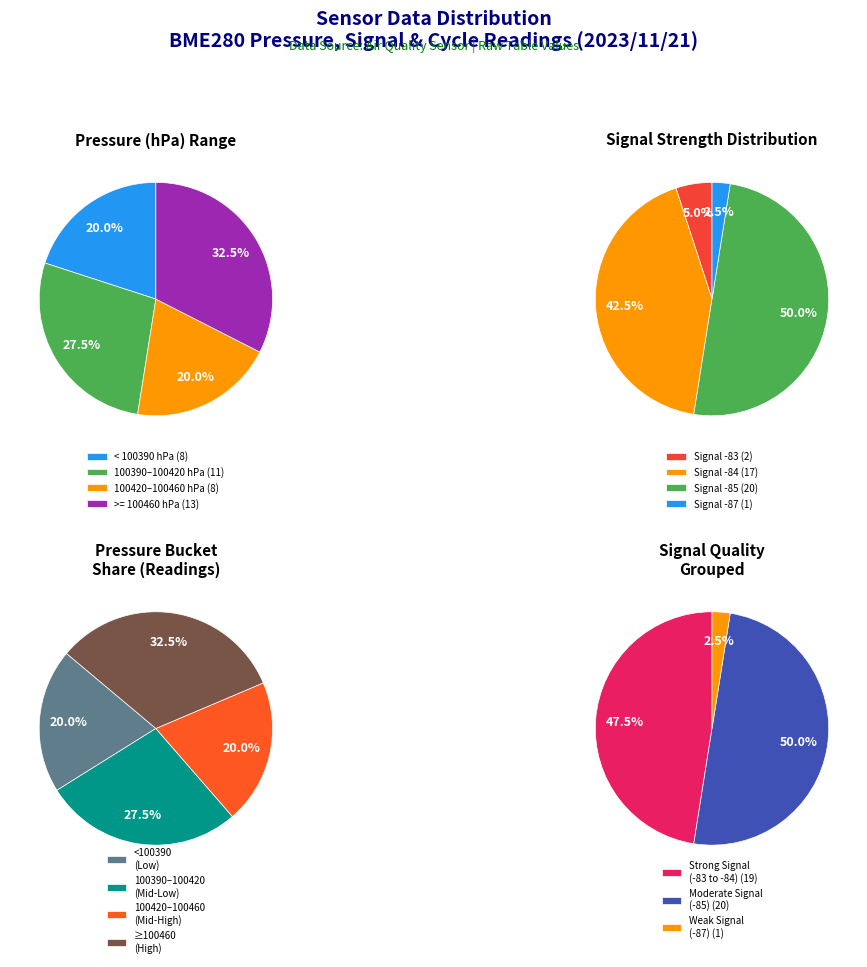

True or false: 1 accounts for 15% of the total.

False